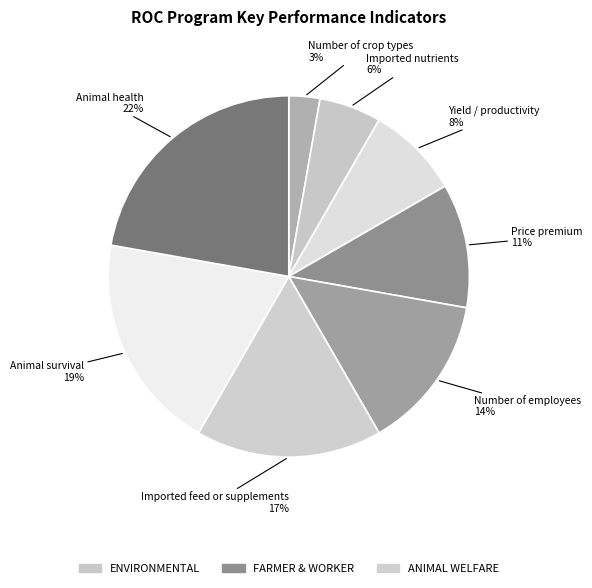

To the nearest percent, what is the difference between the largest and smallest slice percentages?

19%